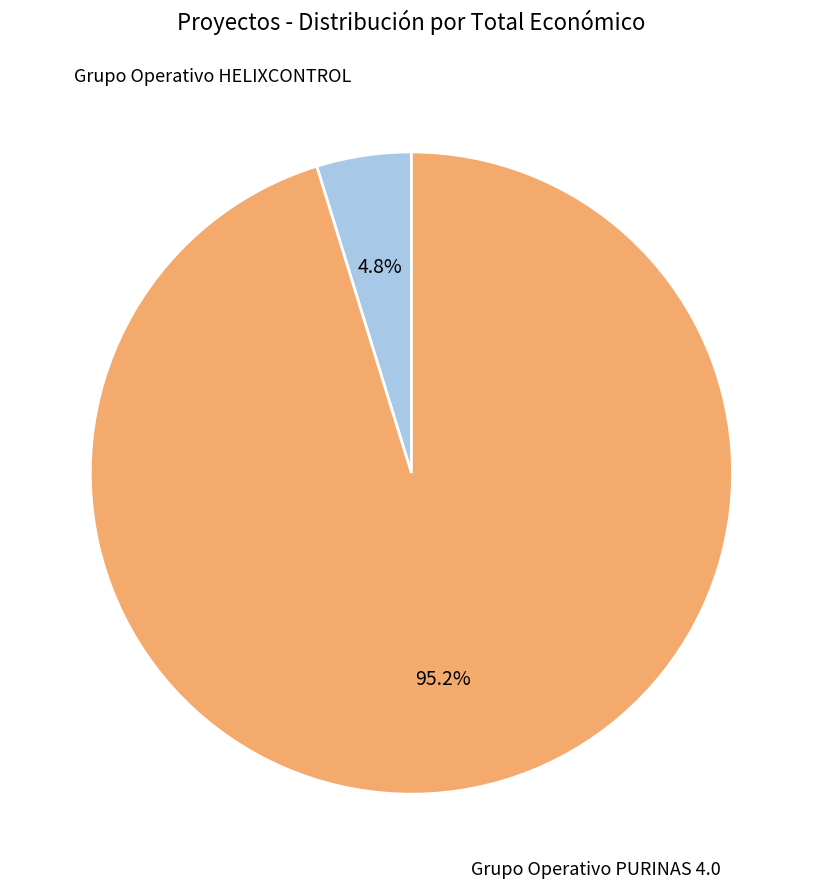

Rank the categories by value from lowest to highest.

Grupo Operativo HELIXCONTROL, Grupo Operativo PURINAS 4.0